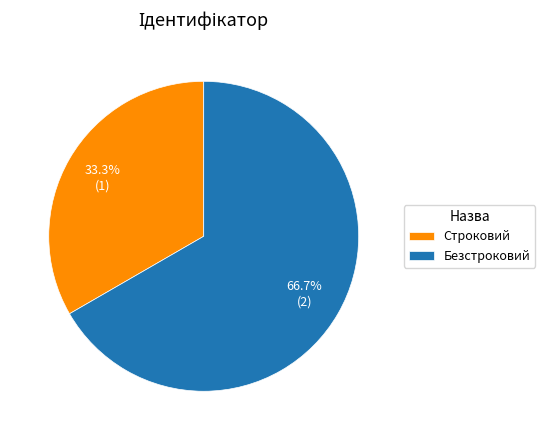

Approximately how many times larger is the value at Строковий compared to Безстроковий?

0.5